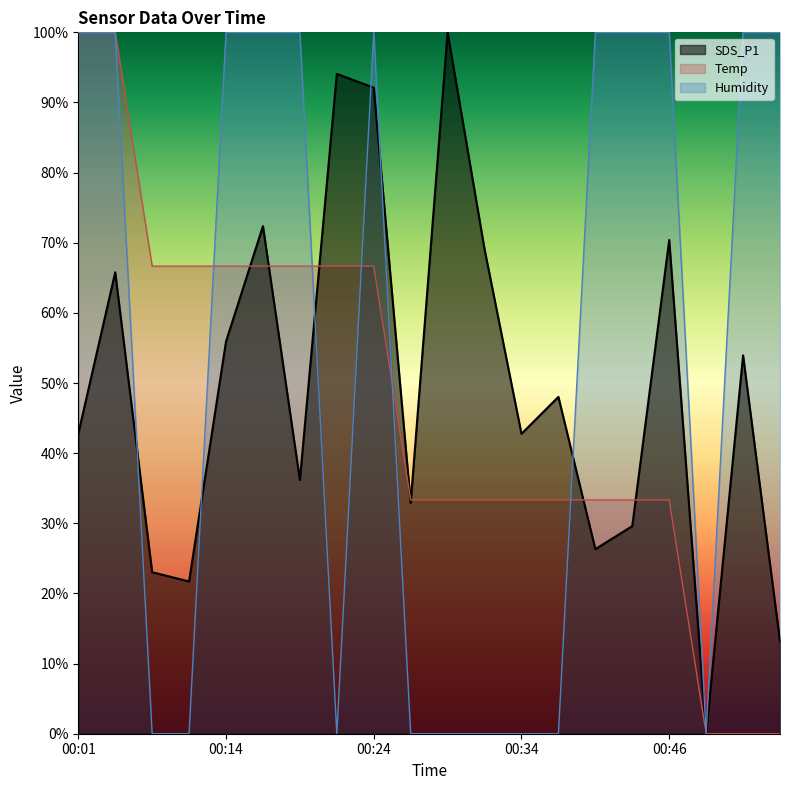

At which category does SDS_P1 reach its first local valley?

00:09